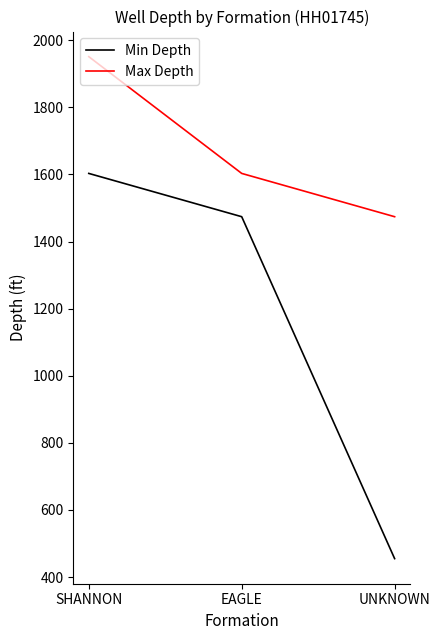

What is the difference between the highest and lowest values at UNKNOWN?

1019